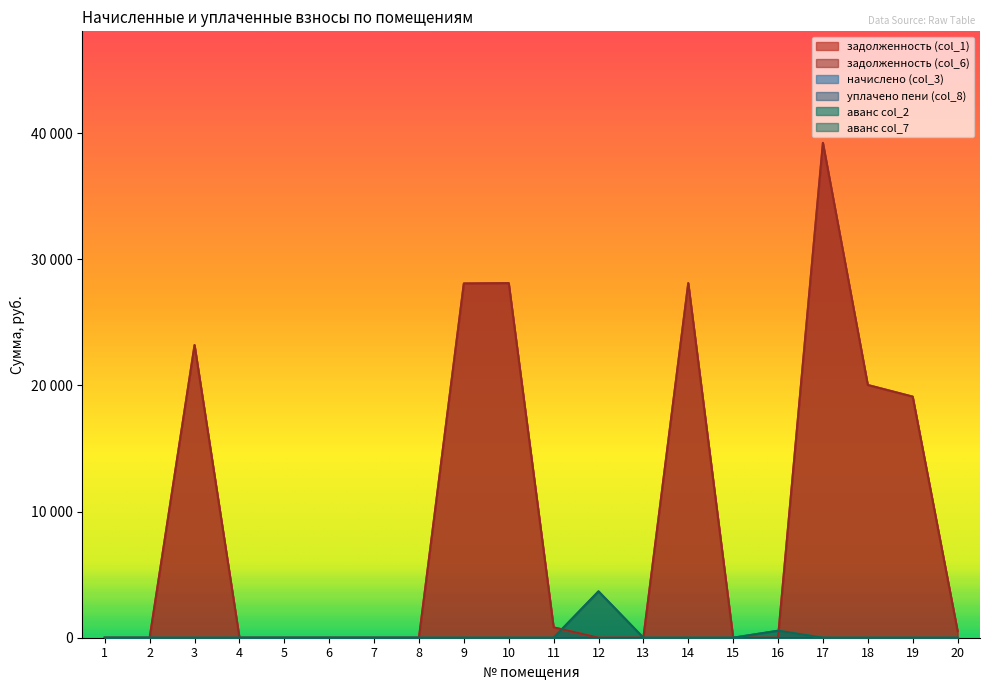

The аванс col_2 series shows 1700.5 at 10. True or false?

False